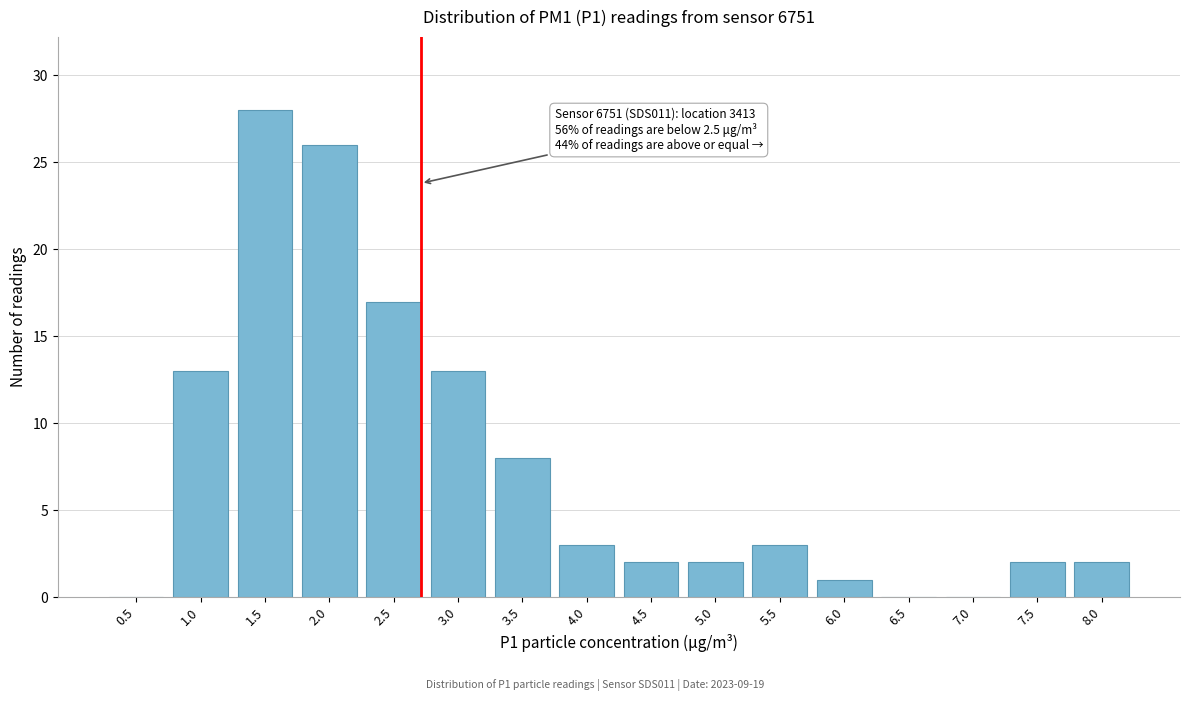

Reading left to right, transcribe all the data shown in this chart.

0.5=0	1.0=13	1.5=28	2.0=26	2.5=17	3.0=13	3.5=8	4.0=3	4.5=2	5.0=2	5.5=3	6.0=1	6.5=0	7.0=0	7.5=2	8.0=2